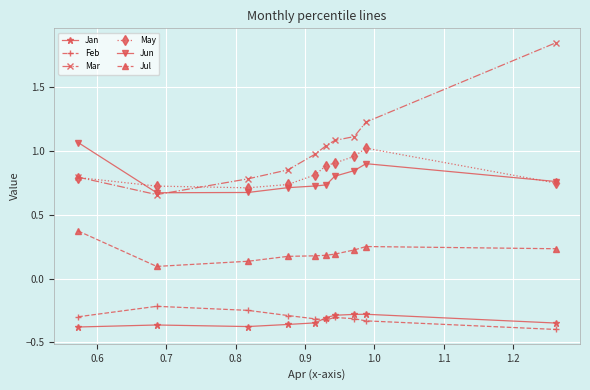

True or false: May has more than 2 points higher than both neighbors.

False